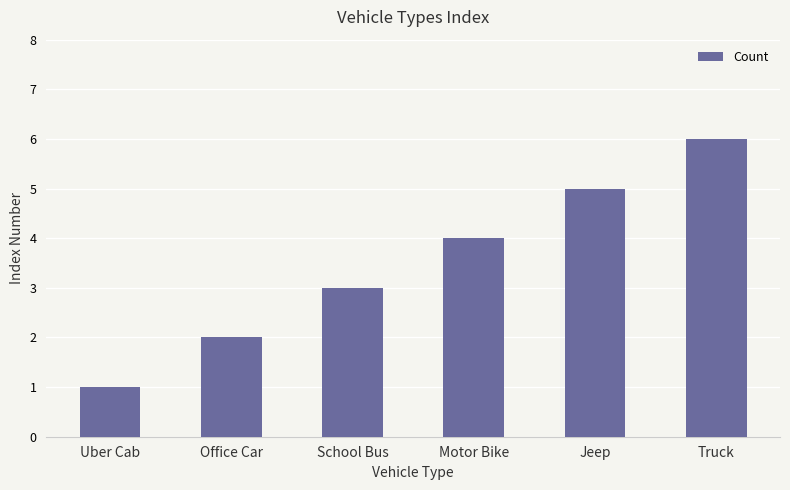

Approximately how many times larger is the value at Uber Cab compared to Truck?

0.2